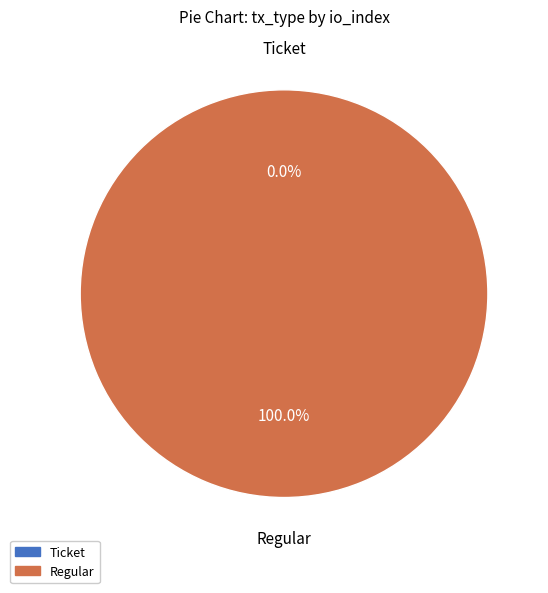

Is there any slice that represents more than half of the pie?

Yes